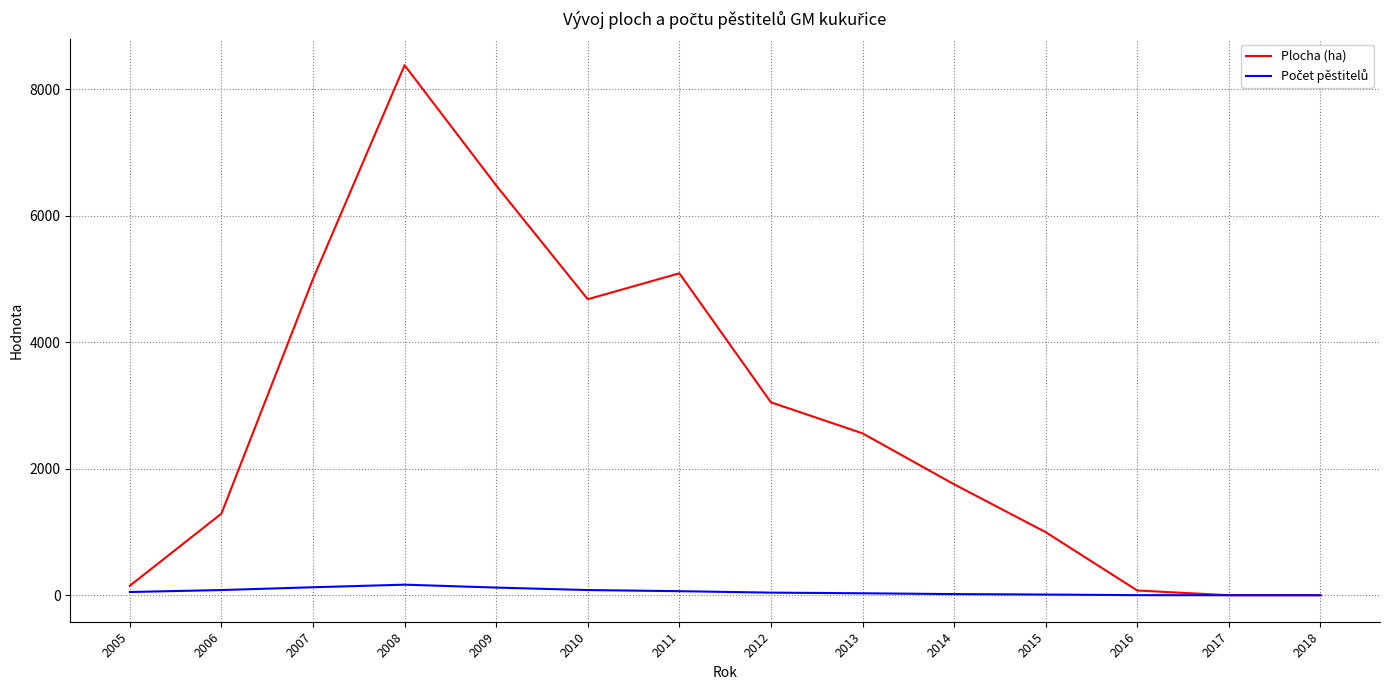

At which category is the sum across all series the highest?

2008